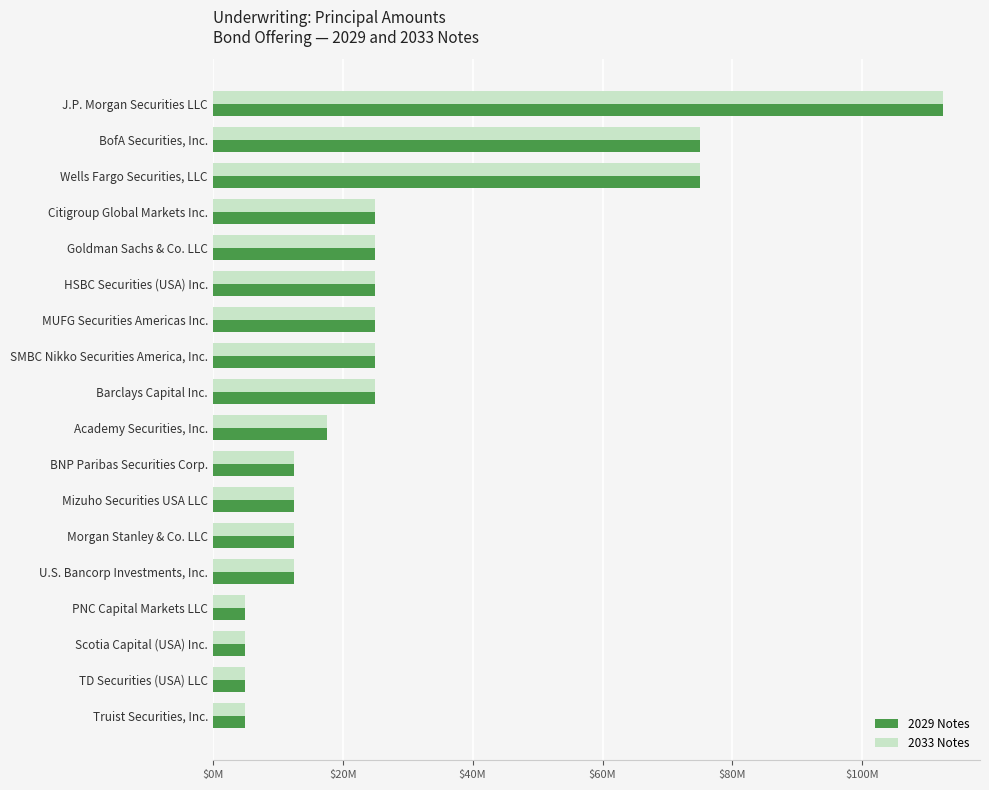

What are all the series names shown in the legend?

2029 Notes, 2033 Notes